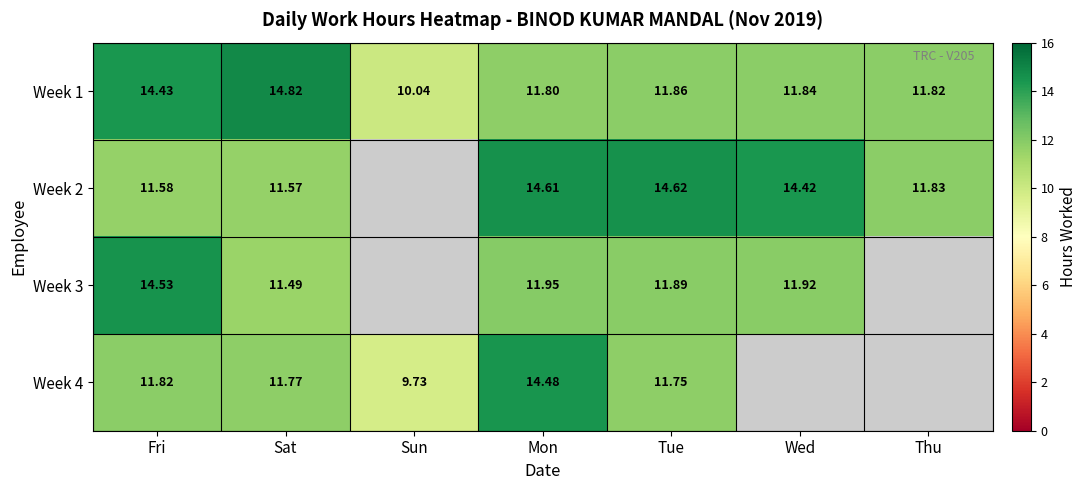

Rank the series at Fri from lowest to highest value.

Week 2, Week 4, Week 1, Week 3